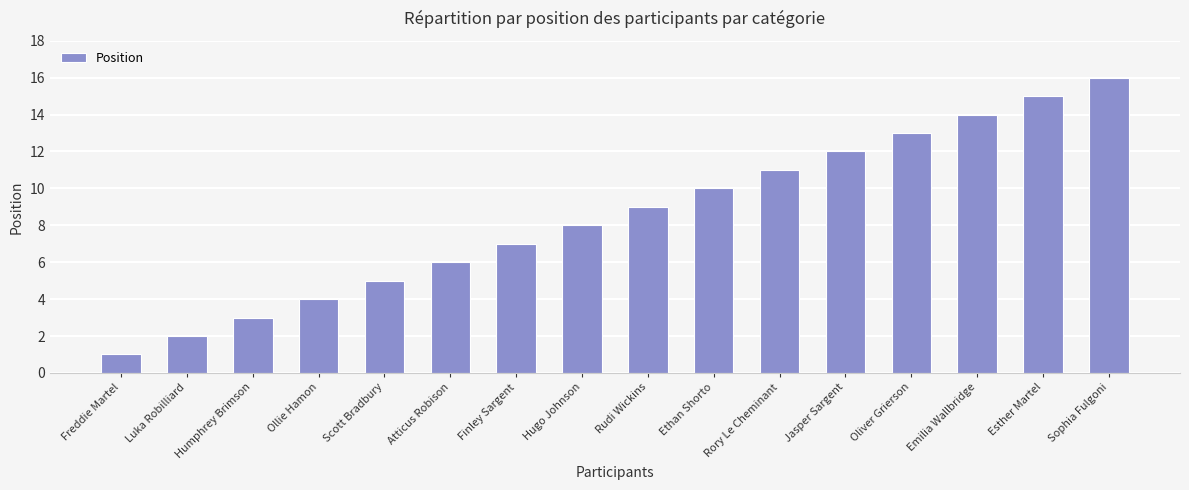

What position from the left is Rudi Wickins?

9